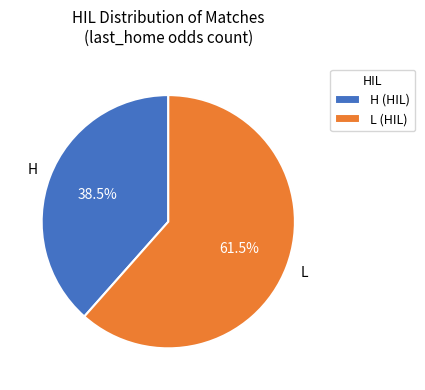

To the nearest percent, what is the difference between the largest and smallest slice percentages?

23%